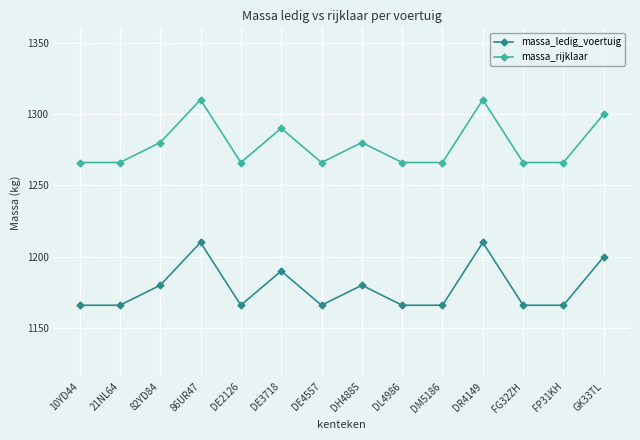

What is the value of the massa_rijklaar point at the 4th from the left?

1310